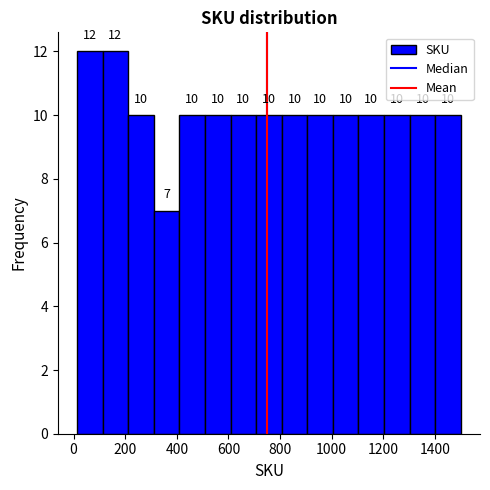

How tall is the bar that spans 500 to 600 on the x-axis? The bar edges are not printed on the chart, so give them approximately, as read against the axis.

10